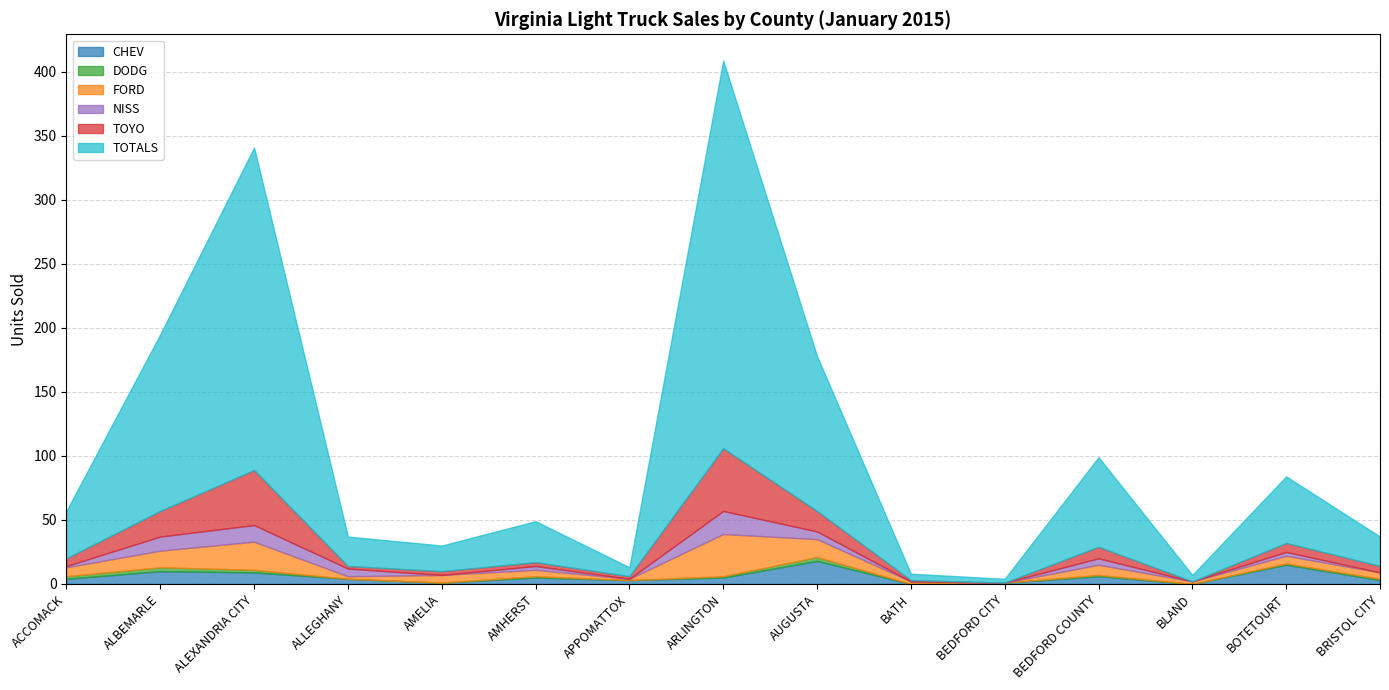

Is the value of DODG at ALBEMARLE greater than the value of TOYO at BRISTOL CITY?

No